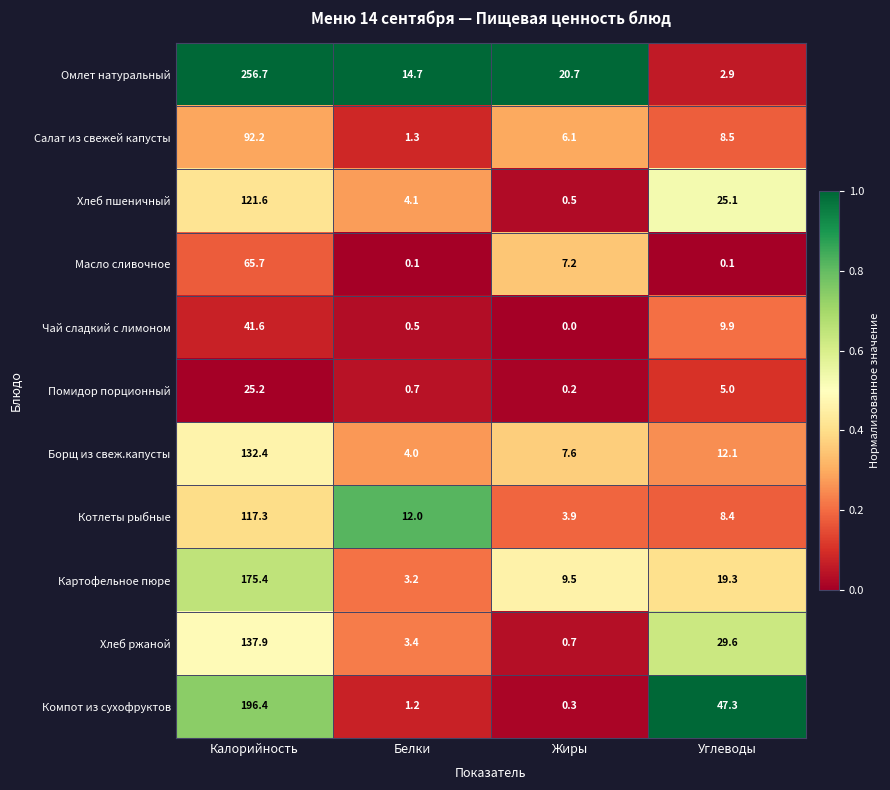

Which series has the largest range (max minus min)?

Омлет натуральный